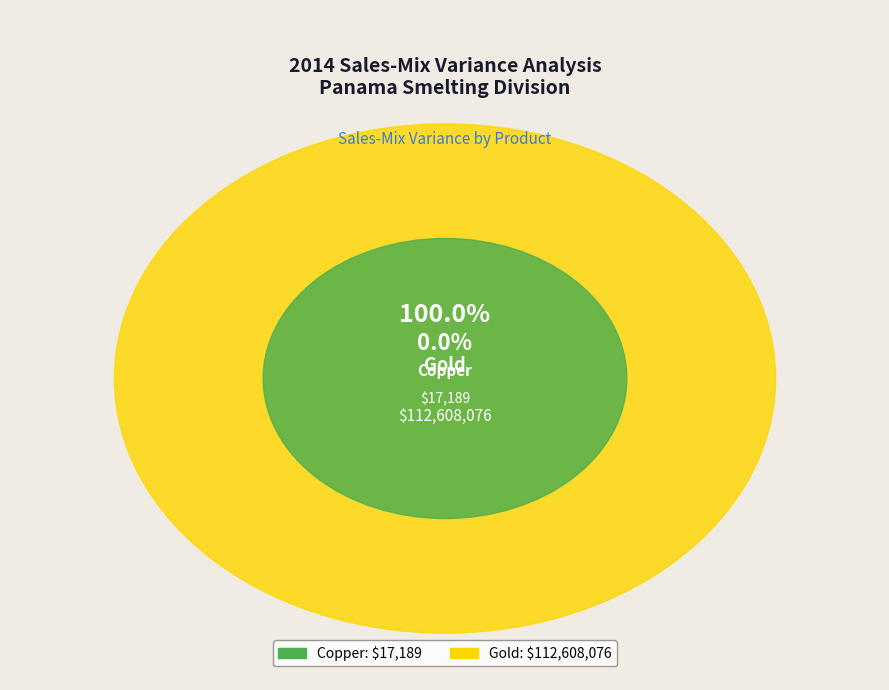

Do Gold and Copper together represent more than half of the pie?

Yes